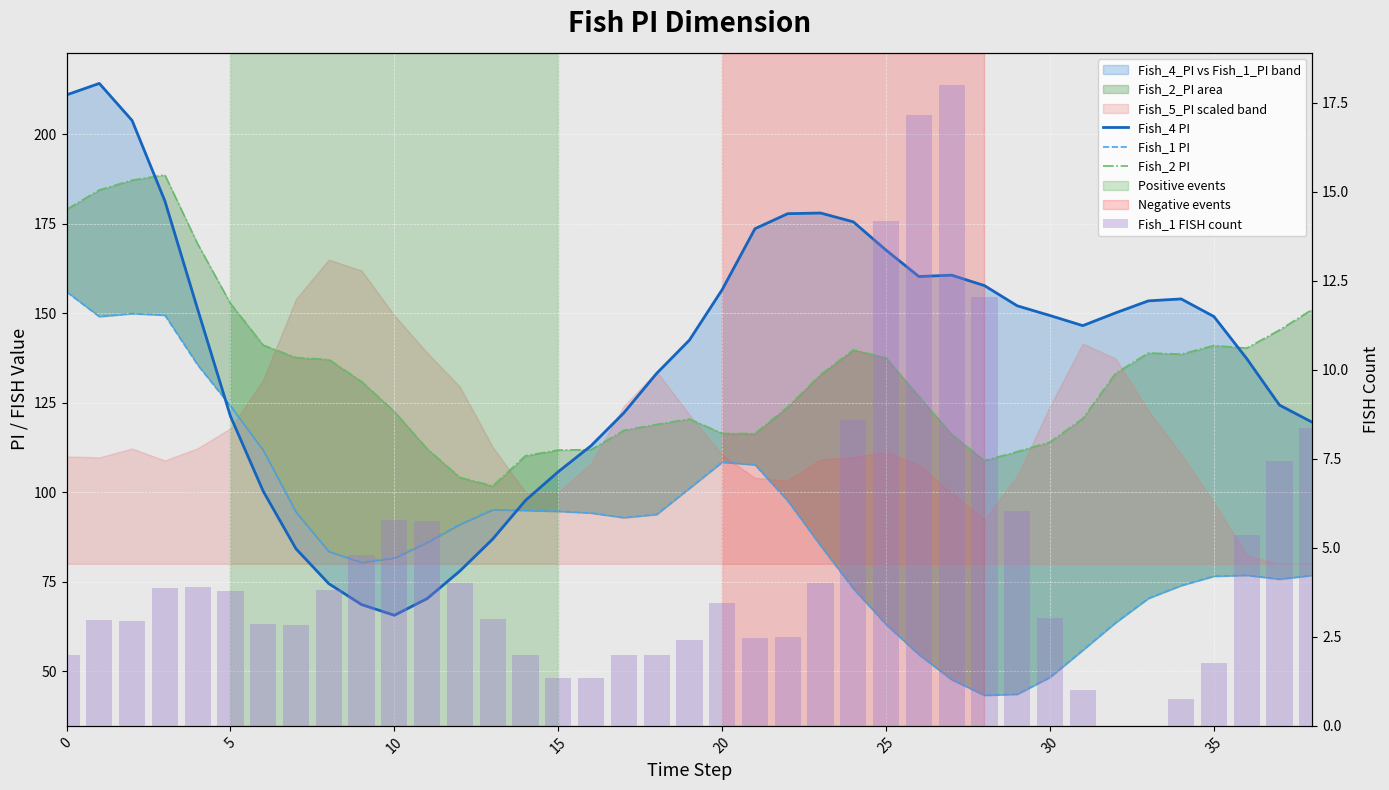

What is the maximum value shown in the chart?

214.2